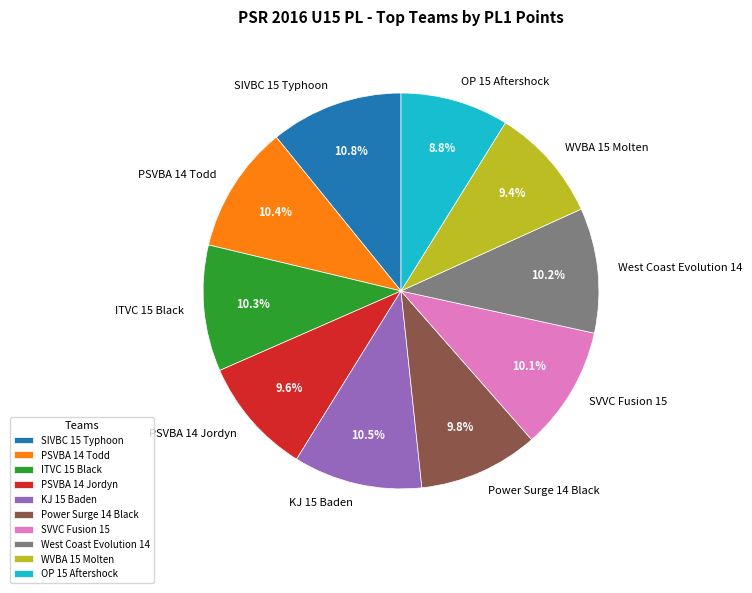

To the nearest percent, what is the average slice percentage?

10%